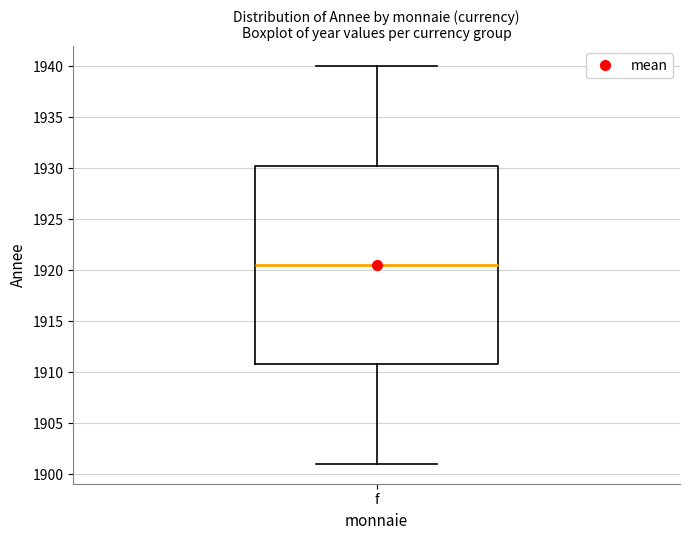

Transcribe this box plot: give where the median line is, the range the box spans, and where the two whiskers end, as read against the y-axis. The values are not printed on the chart, so give them approximately, as read against the axis.

median 1920.5, box 1911.0 to 1930.5, whiskers 1901.0 to 1940.0